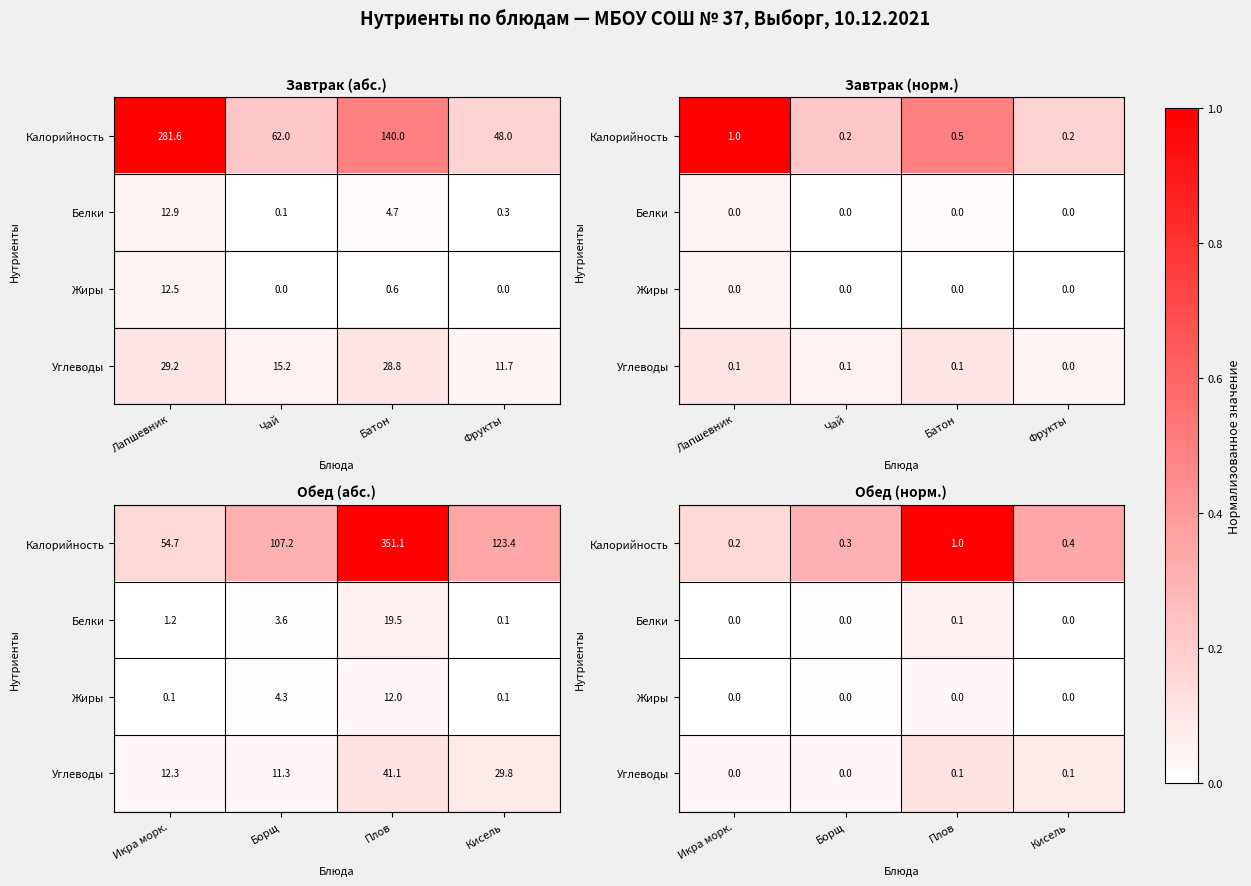

What is the lowest value of the Калорийность series?

0.2